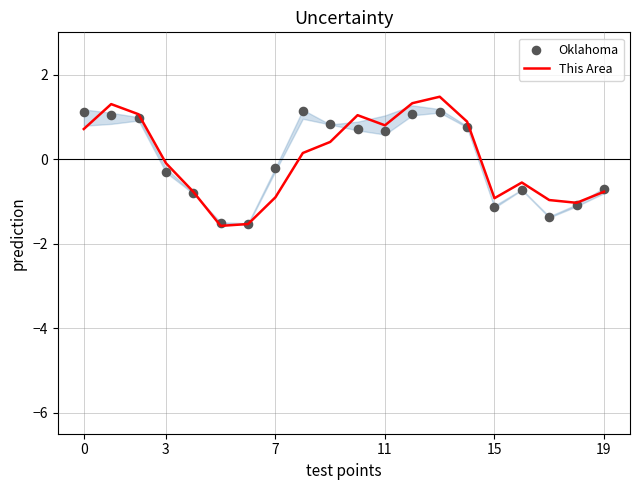

Which series contains the highest Y value?

This Area